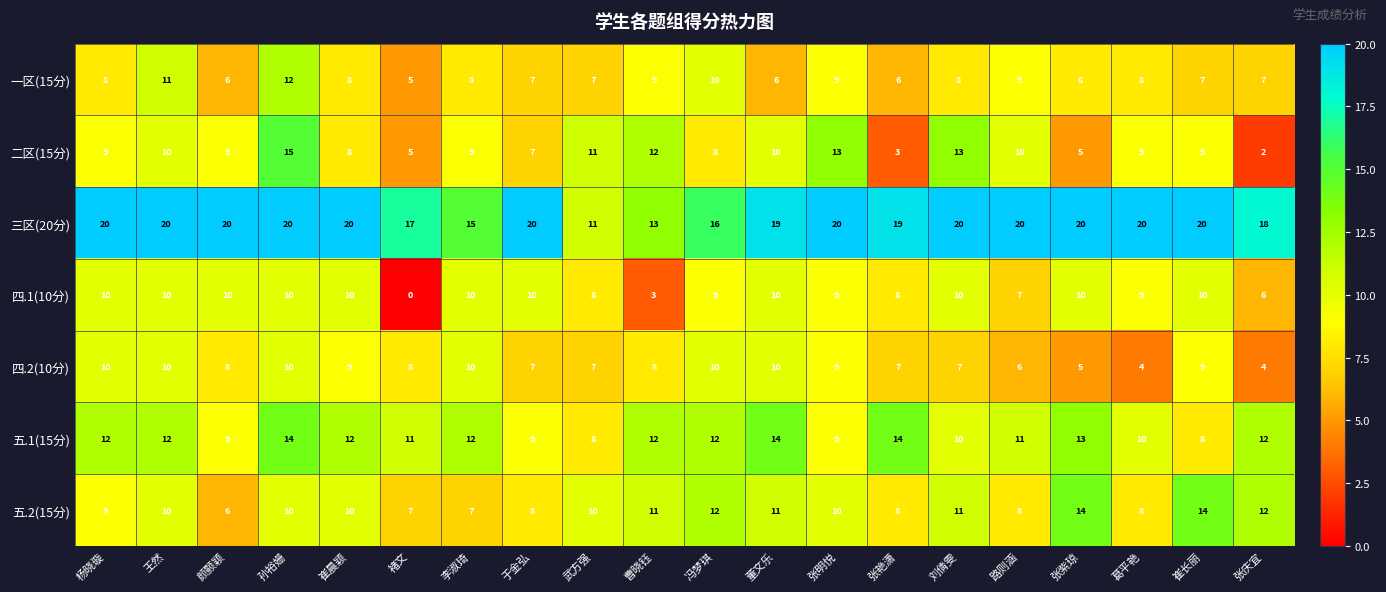

How many 五.1(15分) values are between 10 and 12?

11